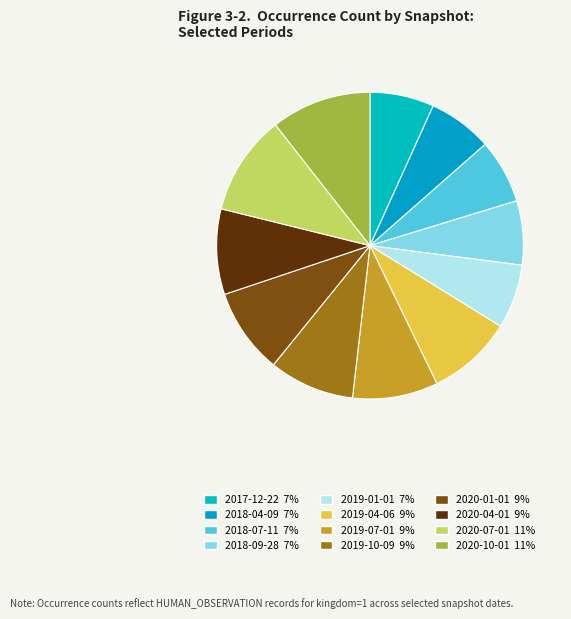

To the nearest percent, what portion does 2019-04-06 represent?

9%